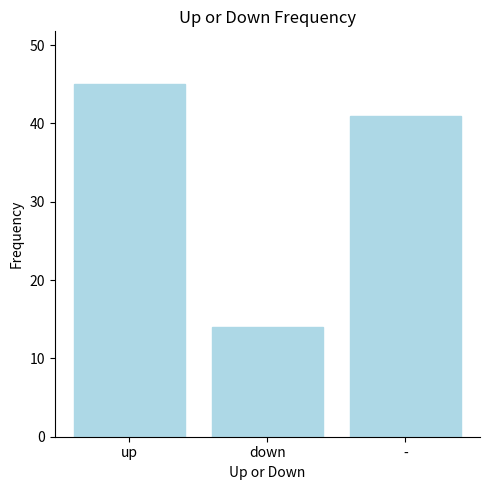

Which has a higher value, down or up?

up